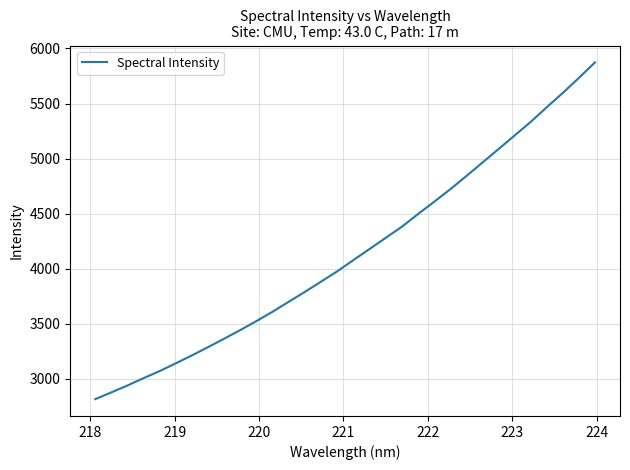

Count the number of data series in this chart.

1